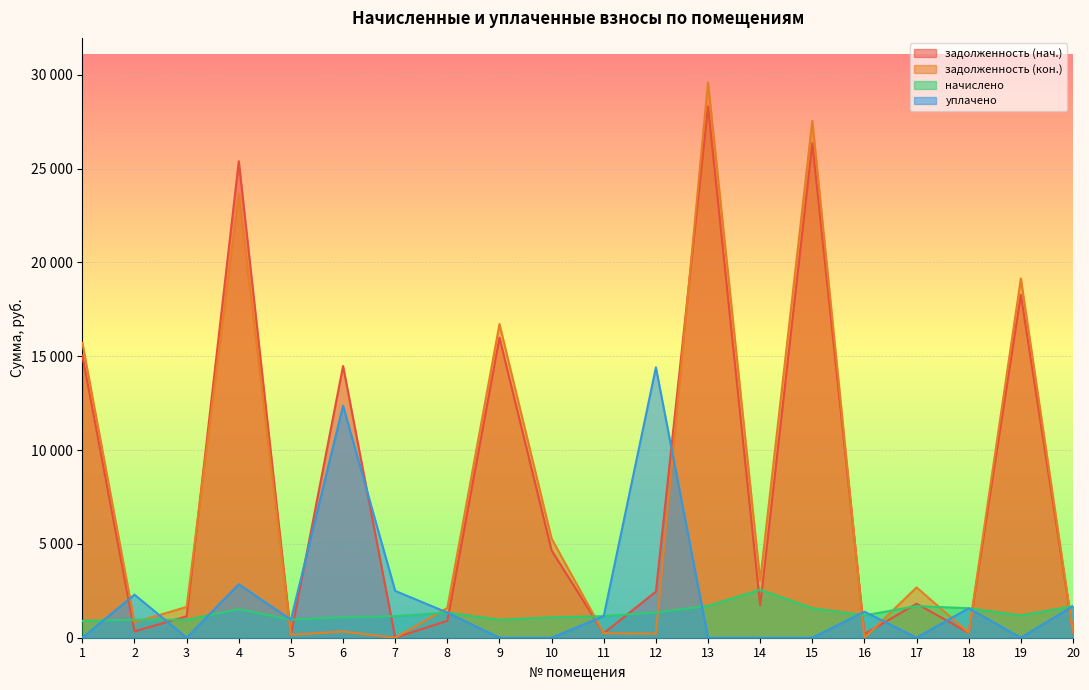

Does the chart display data point markers on the line(s)?

No